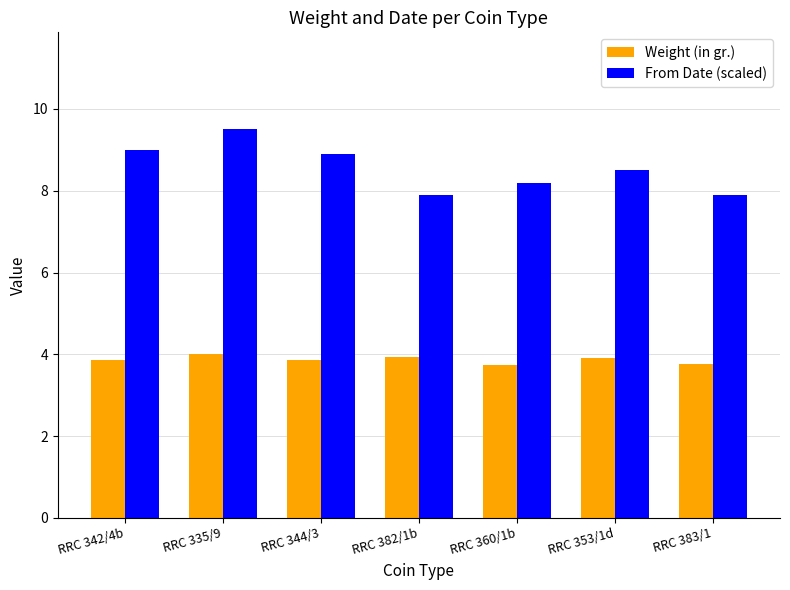

Is it true that From Date (scaled) equals 8.2 at RRC 360/1b?

True